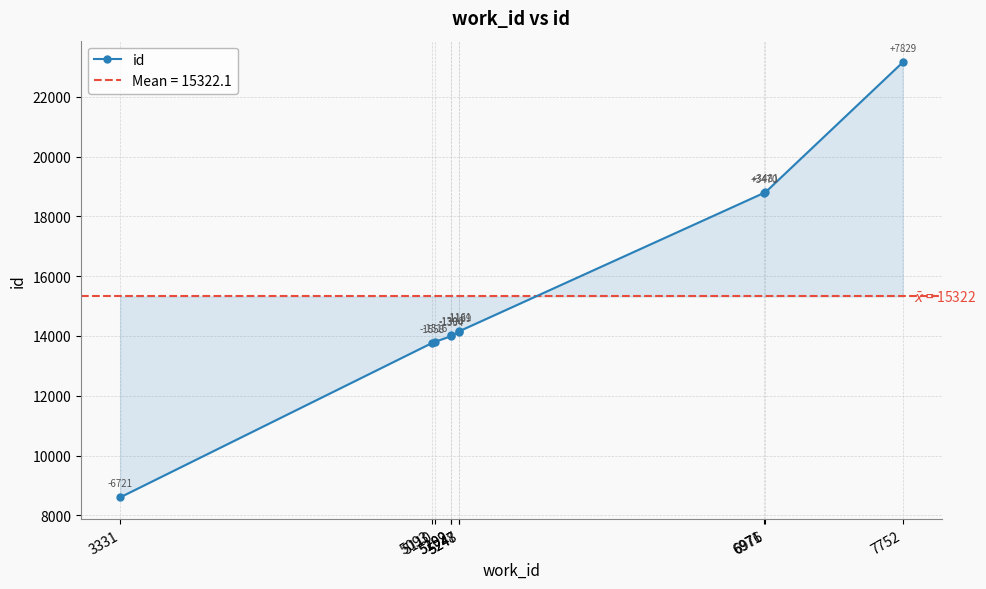

How many data points are less than 14133?

5